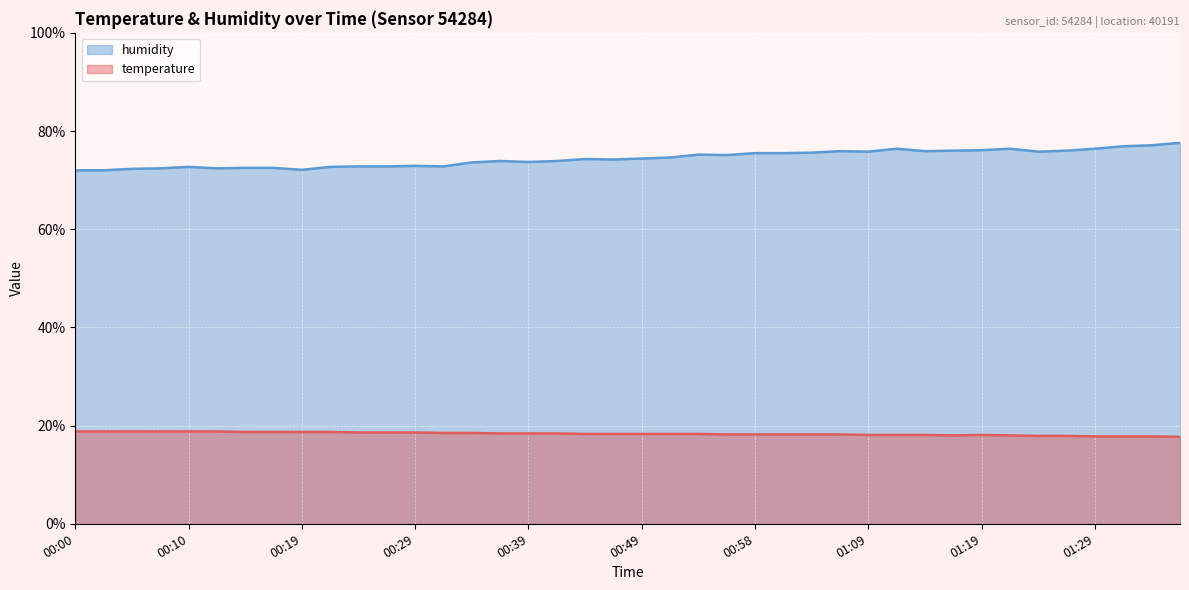

What is the label of the 34th point from the right?

00:15